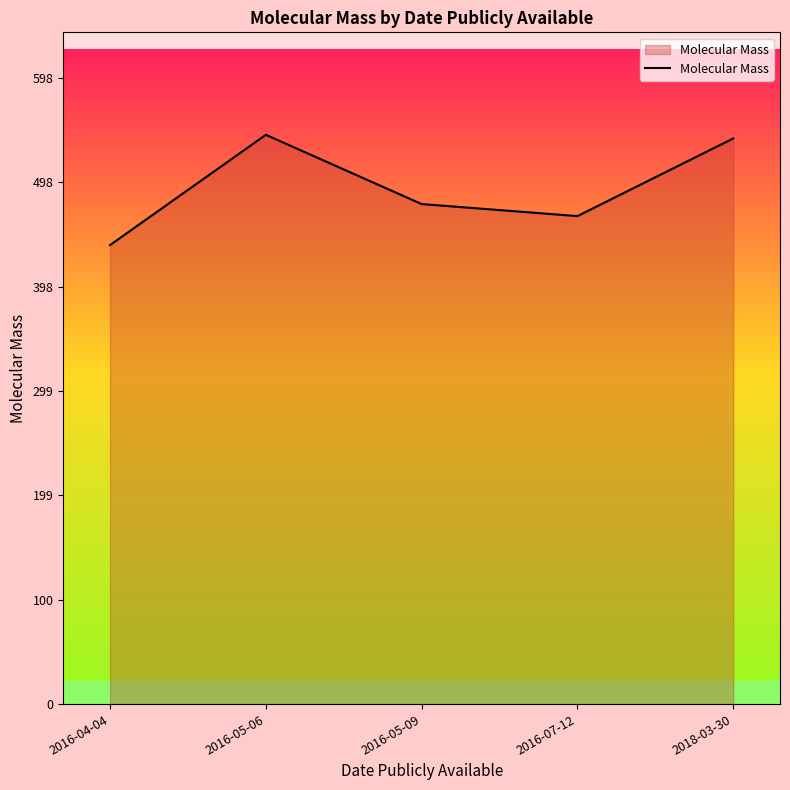

Reading right to left, what are all the values shown in this chart?

2018-03-30=539.7	2016-07-12=465.6	2016-05-09=477.1	2016-05-06=543.2	2016-04-04=438.0